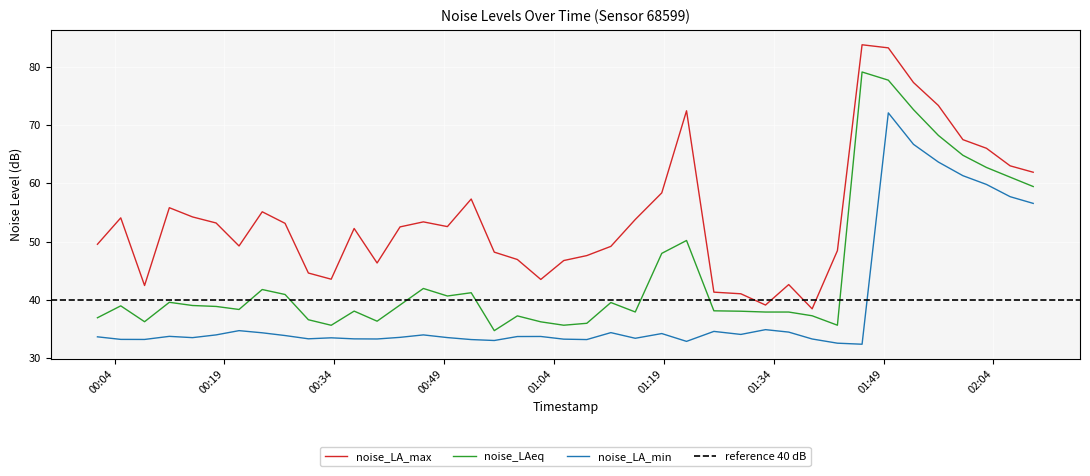

How many lines are shown in the chart?

3